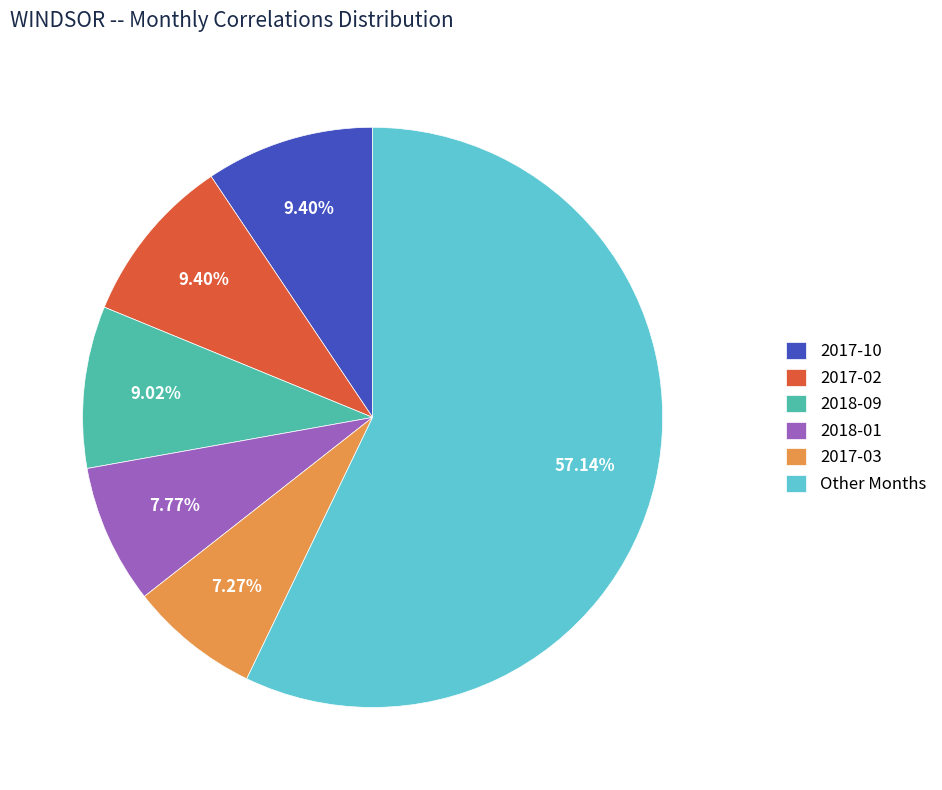

How many slices are in this pie chart?

6